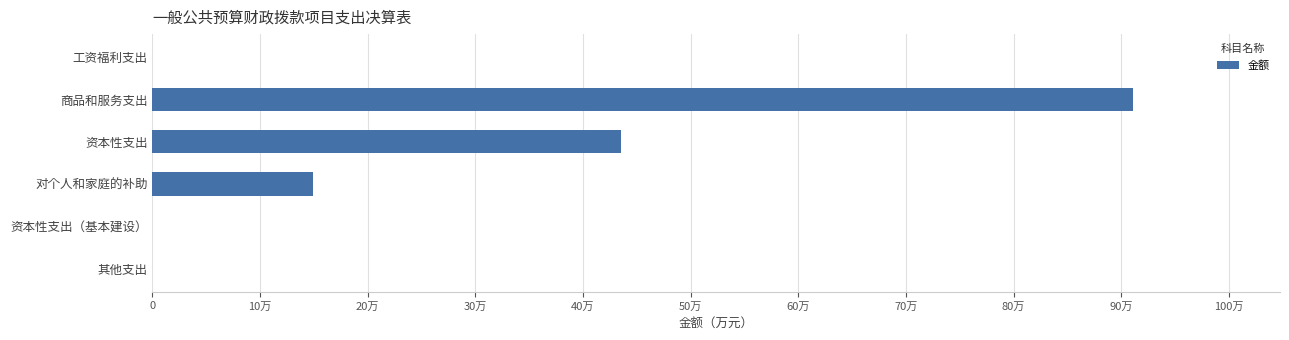

Are the bars horizontal?

Yes